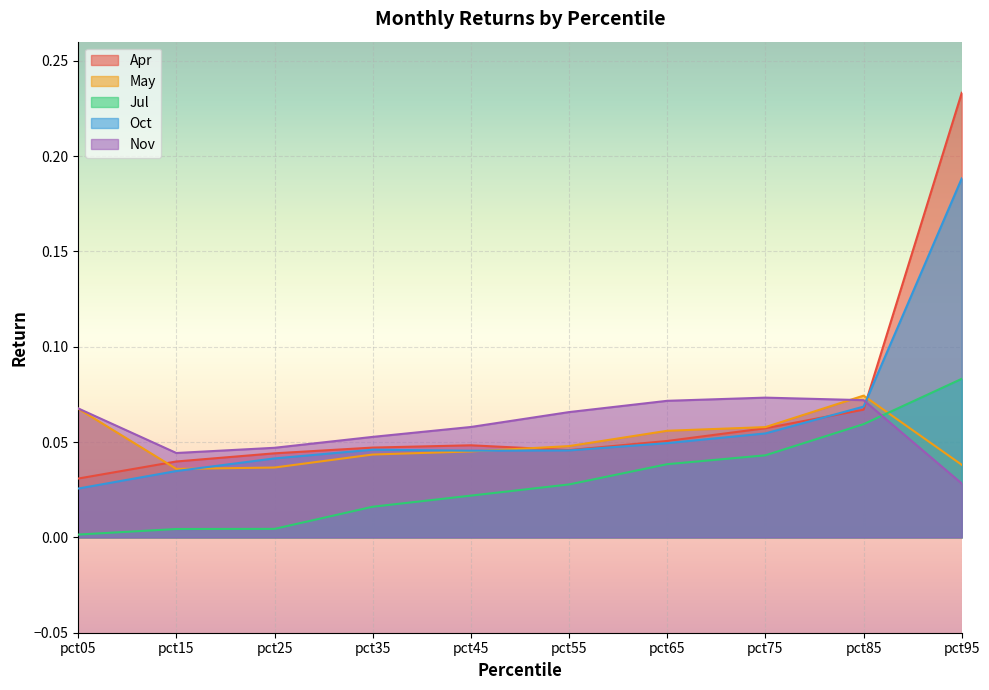

True or false: May has a value of 0.0 at pct05.

False